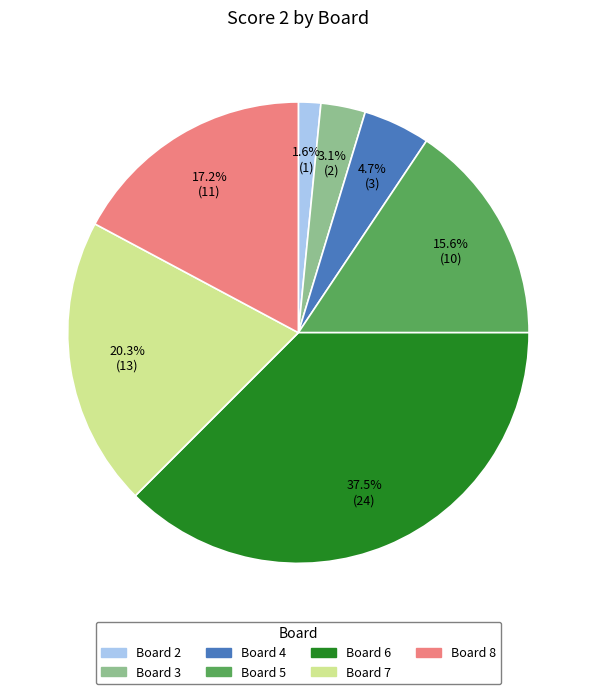

Is there any slice that represents more than half of the pie?

No